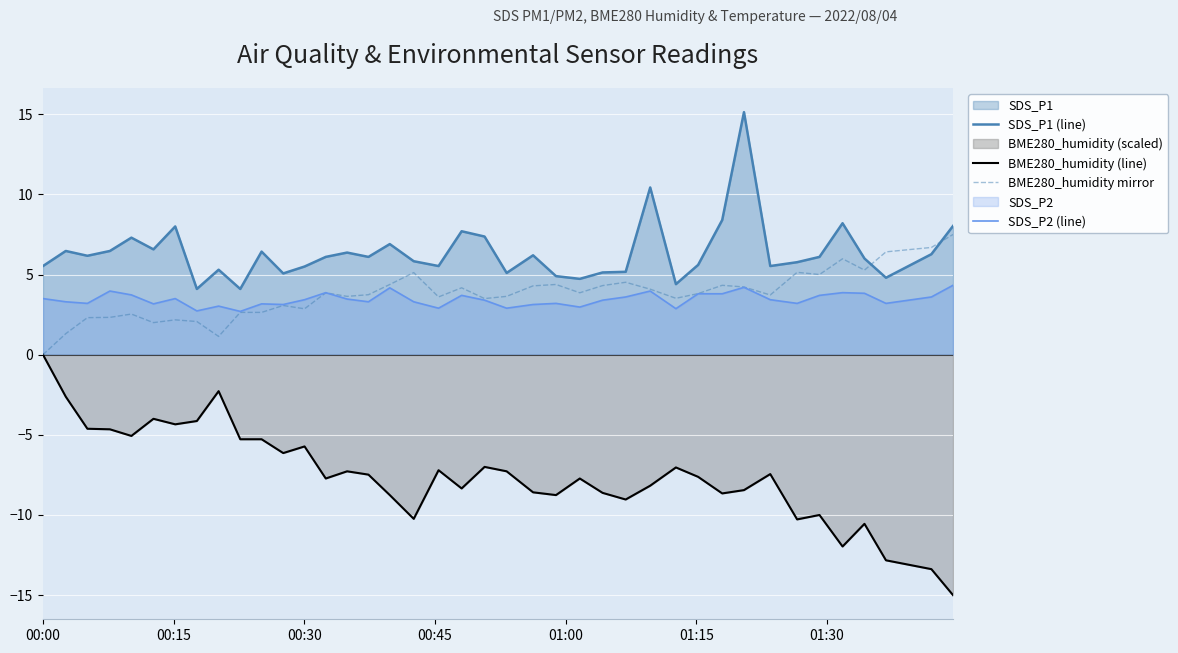

List the series in order of their peak value, lowest first.

BME280_humidity (line), SDS_P2 (line), BME280_humidity mirror, SDS_P1 (line)